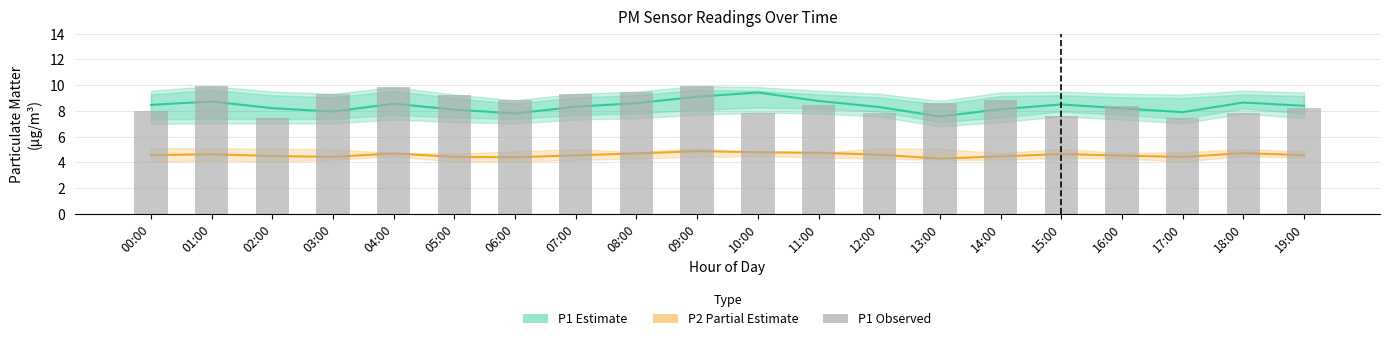

Reading left to right, transcribe all the data shown in this chart.

P1 mean: 8.5	8.7	8.2	8.0	8.6	8.1	7.8	8.3	8.6	9.1	9.4	8.8	8.3	7.6	8.1	8.5	8.2	7.9	8.7	8.4
P2 mean: 4.6	4.6	4.5	4.4	4.7	4.4	4.4	4.5	4.7	4.9	4.8	4.8	4.6	4.3	4.5	4.7	4.5	4.4	4.7	4.6
P1 observed: 8.0	9.9	7.5	9.3	9.8	9.3	8.8	9.3	9.5	9.9	7.9	8.4	7.8	8.6	8.8	7.6	8.4	7.4	7.8	8.2